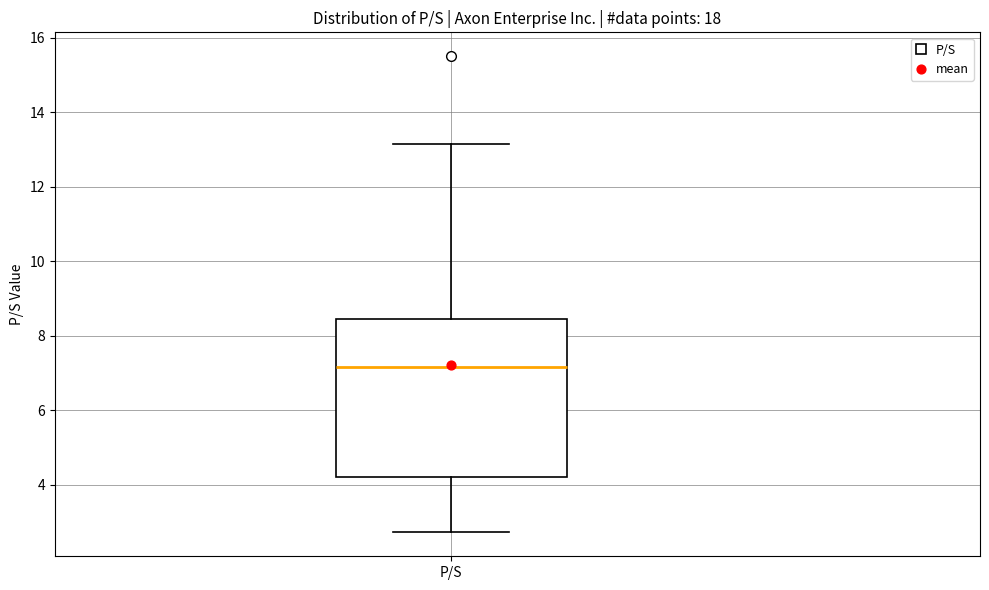

Transcribe this box plot: give where the median line is, the range the box spans, and where the two whiskers end, as read against the y-axis. The values are not printed on the chart, so give them approximately, as read against the axis.

median 7.2, box 4.2 to 8.4, whiskers 2.8 to 13.2